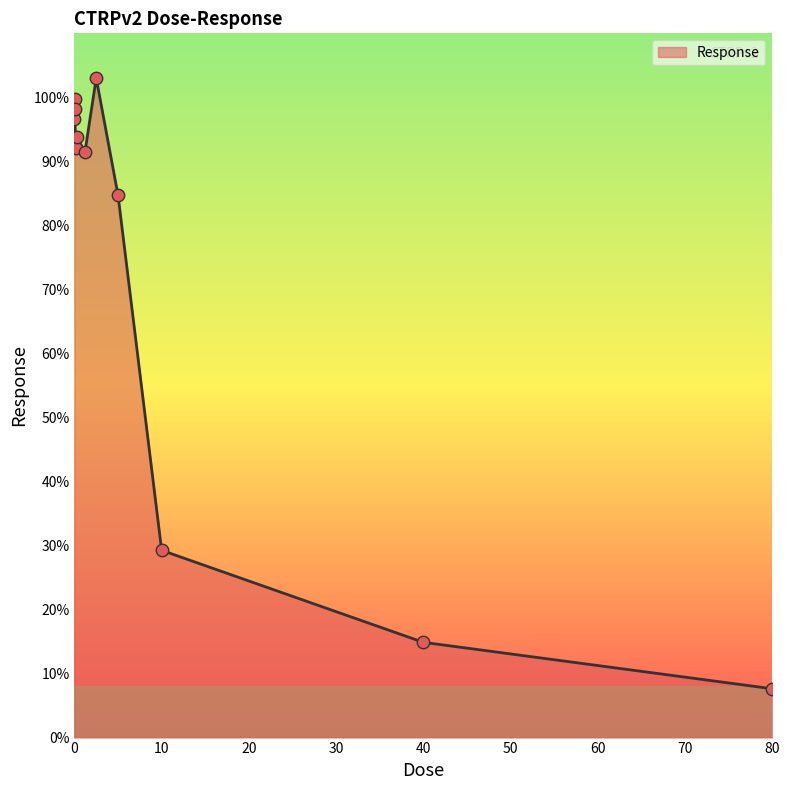

What is the maximum value shown in the chart?

103.0